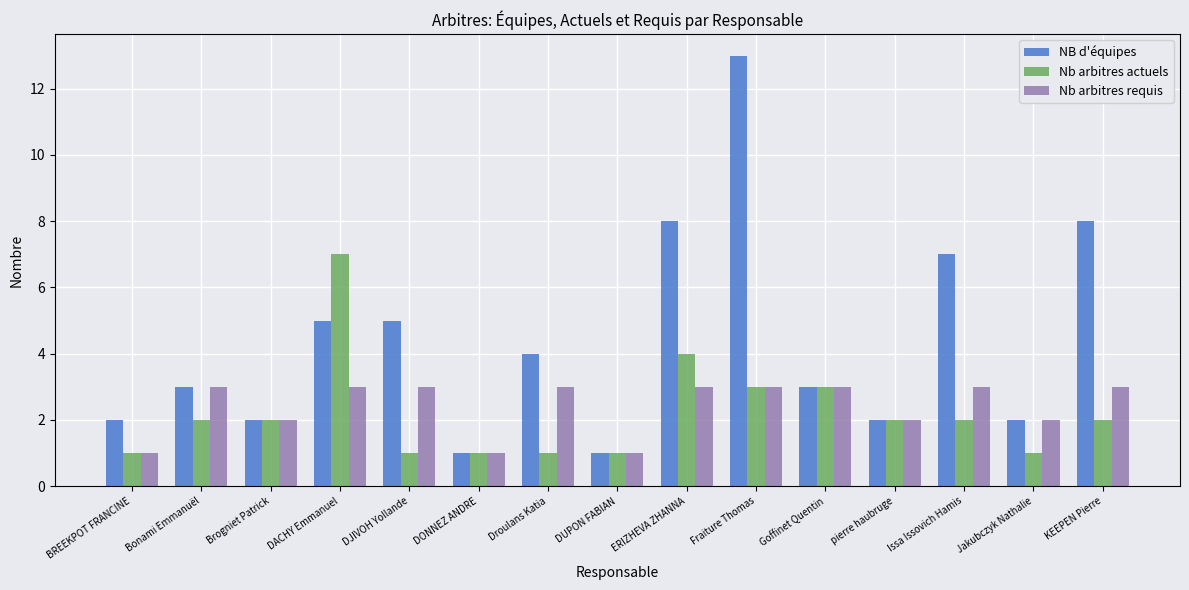

Reading left to right, list all the values displayed in this chart.

NB d'équipes: BREEKPOT FRANCINE=2	Bonami Emmanuël=3	Brogniet Patrick=2	DACHY Emmanuel=5	DJIVOH Yollande=5	DONNEZ ANDRE=1	Droulans Katia=4	DUPON FABIAN=1	ERIZHEVA ZHANNA=8	Fraiture Thomas=13	Goffinet Quentin=3	pierre haubruge=2	Issa Issovich Hamis=7	Jakubczyk Nathalie=2	KEEPEN Pierre=8
Nb arbitres actuels: BREEKPOT FRANCINE=1	Bonami Emmanuël=2	Brogniet Patrick=2	DACHY Emmanuel=7	DJIVOH Yollande=1	DONNEZ ANDRE=1	Droulans Katia=1	DUPON FABIAN=1	ERIZHEVA ZHANNA=4	Fraiture Thomas=3	Goffinet Quentin=3	pierre haubruge=2	Issa Issovich Hamis=2	Jakubczyk Nathalie=1	KEEPEN Pierre=2
Nb arbitres requis: BREEKPOT FRANCINE=1	Bonami Emmanuël=3	Brogniet Patrick=2	DACHY Emmanuel=3	DJIVOH Yollande=3	DONNEZ ANDRE=1	Droulans Katia=3	DUPON FABIAN=1	ERIZHEVA ZHANNA=3	Fraiture Thomas=3	Goffinet Quentin=3	pierre haubruge=2	Issa Issovich Hamis=3	Jakubczyk Nathalie=2	KEEPEN Pierre=3